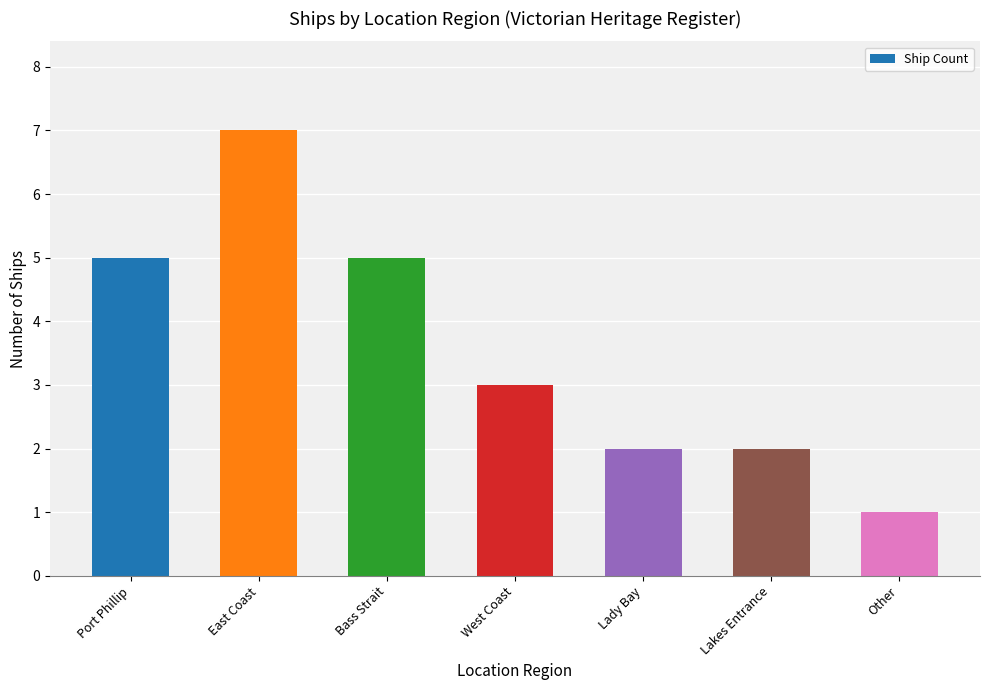

The value at Port Phillip is 3. True or false?

False